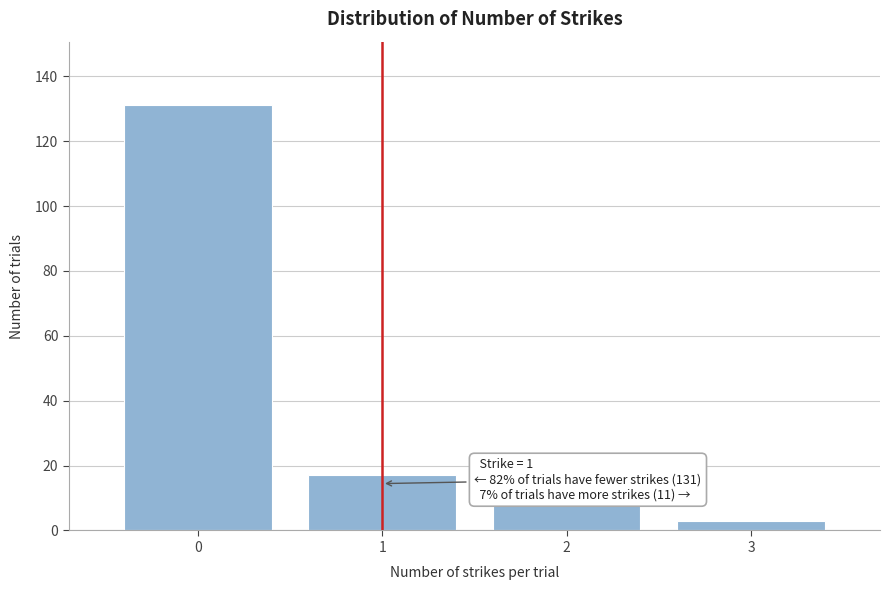

Over which range of the x-axis is the bar tallest?

-0.5 to 0.5